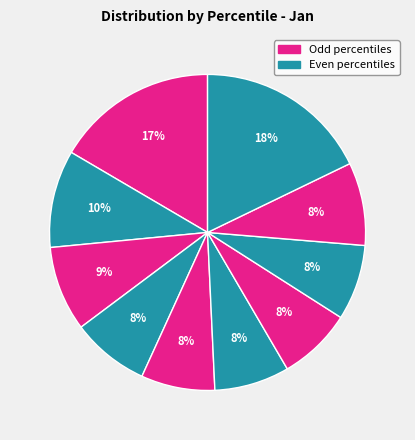

Count the number of slices in the pie.

10